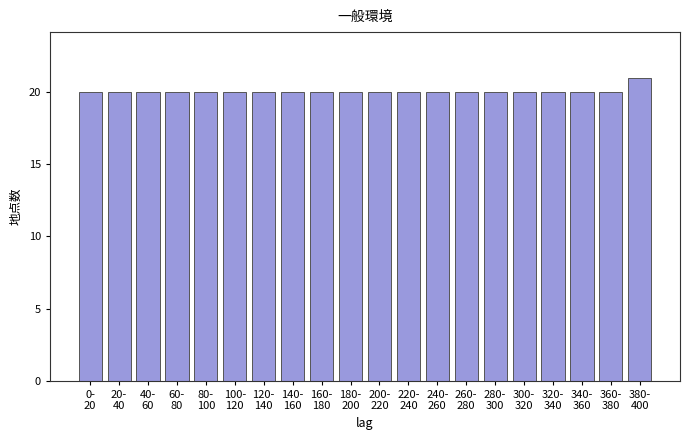

Reading left to right, what are all the values shown in this chart?

20	20	20	20	20	20	20	20	20	20	20	20	20	20	20	20	20	20	20	21